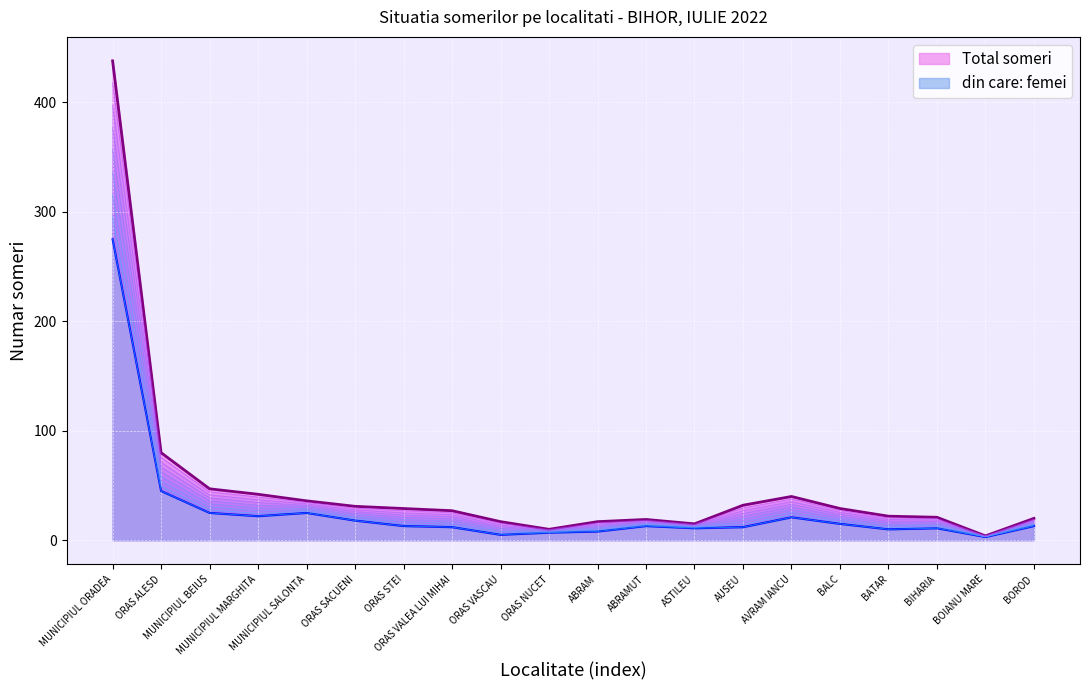

What is the value of the din care: femei point at the 7th from the left?

13